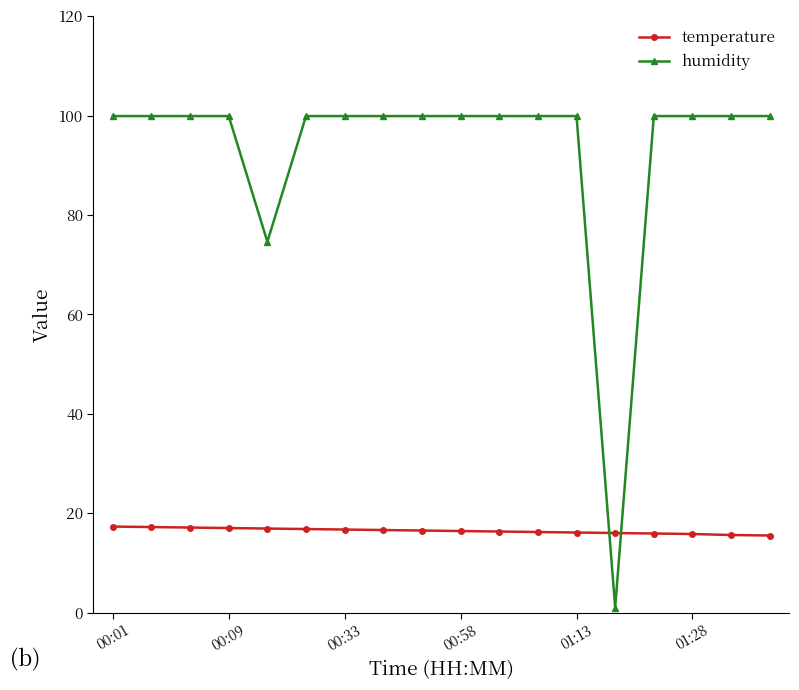

What are all the series names shown in the legend?

temperature, humidity